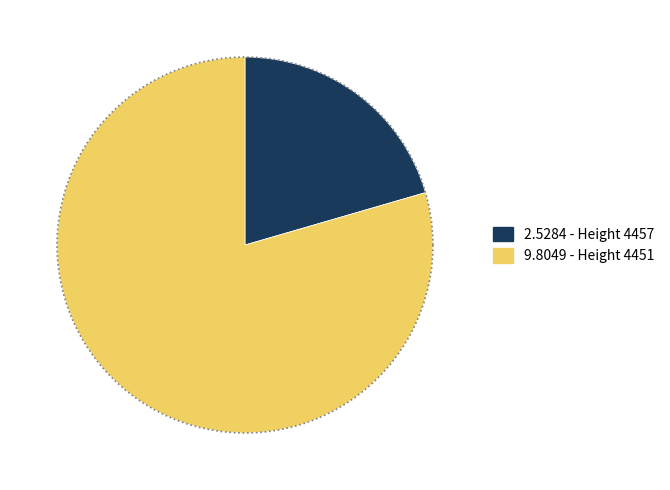

To the nearest percent, what is the difference between the largest and smallest slice percentages?

59%